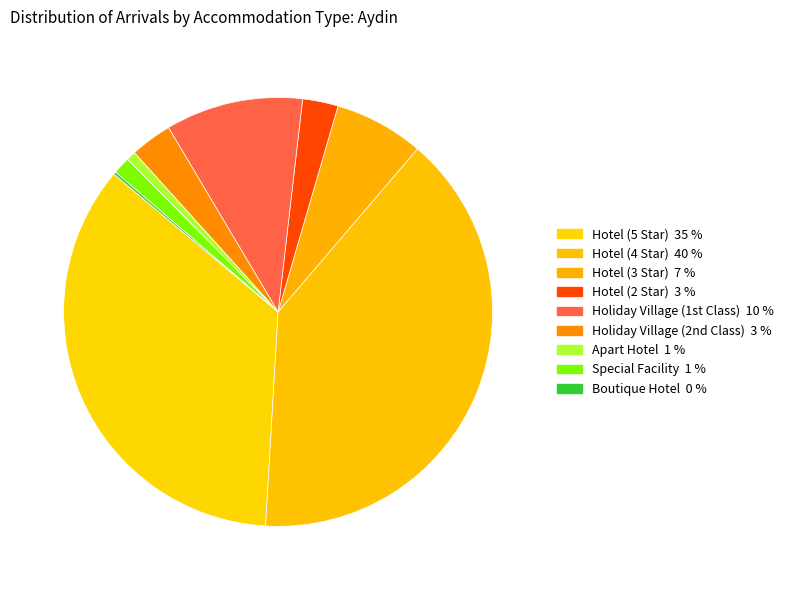

To the nearest percent, what is the average slice percentage?

11%